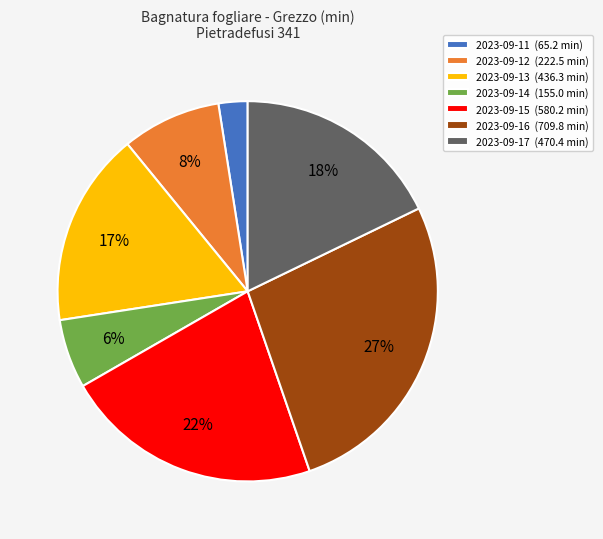

Does any single category account for the majority?

No